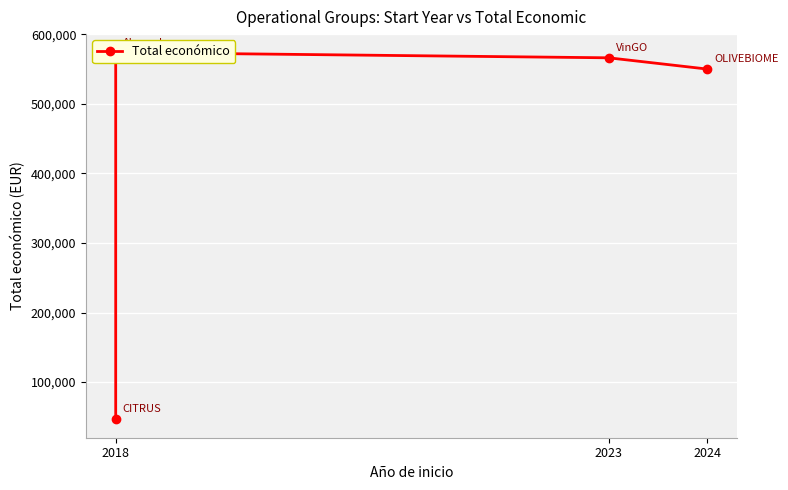

How many lines are shown in the chart?

1